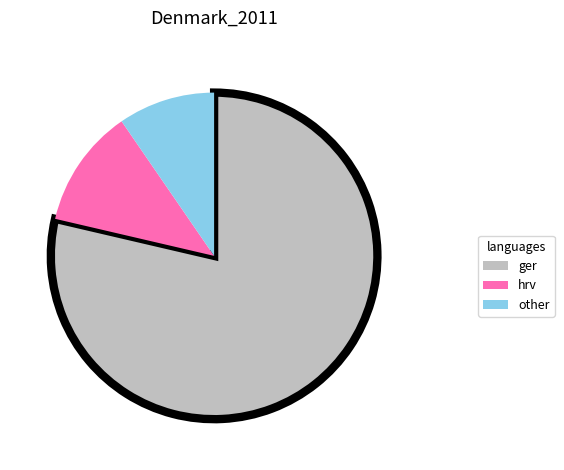

What is the smallest slice in the pie chart?

other